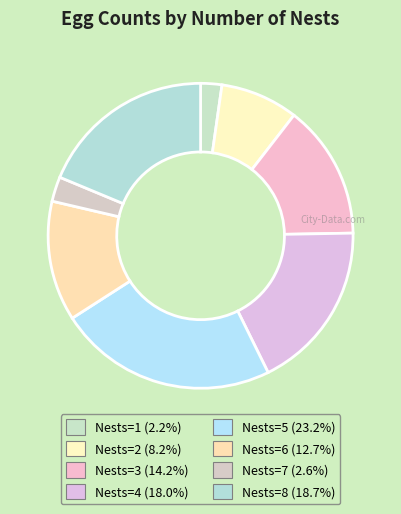

Is there a majority slice in this chart?

No